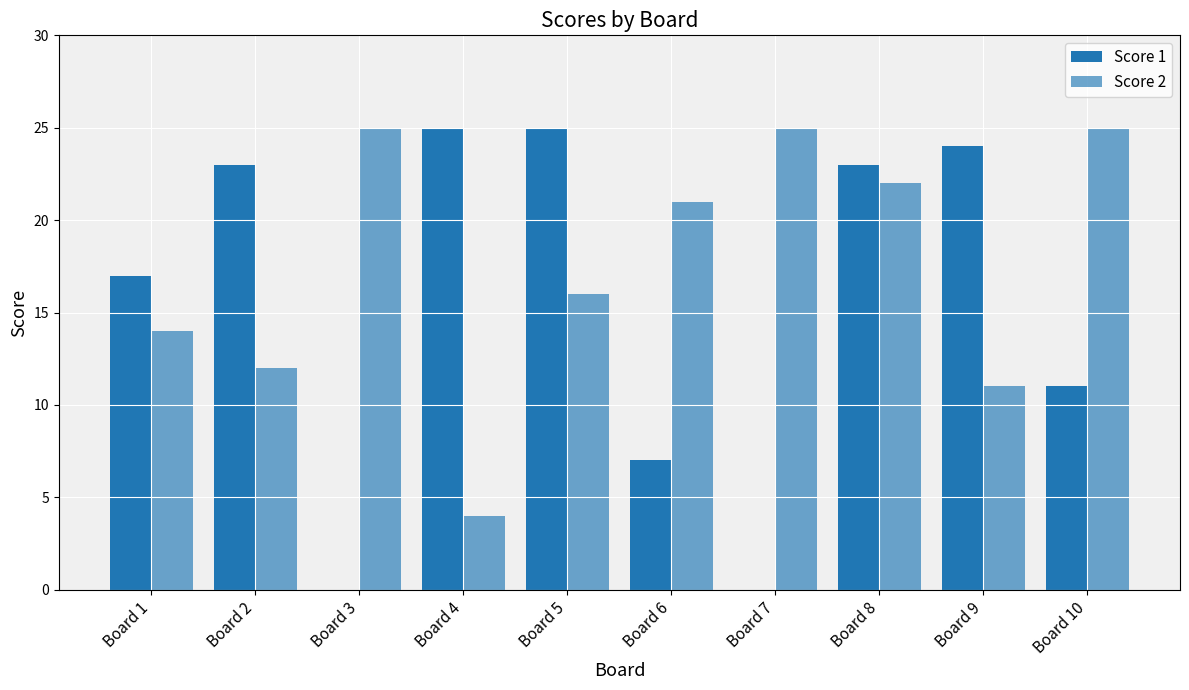

How many groups of bars are there?

10